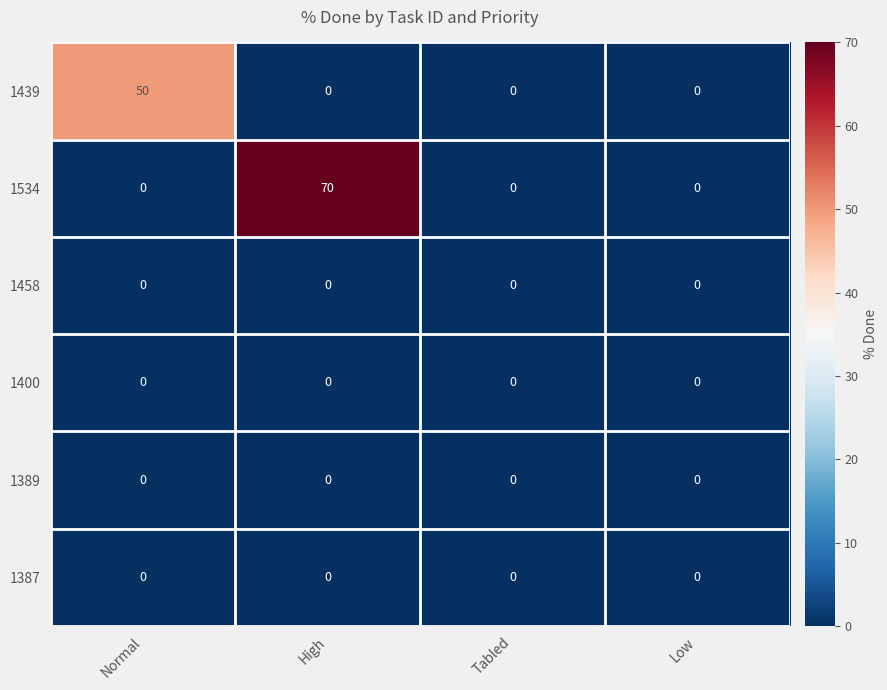

Reading left to right, extract all data points from this chart.

1439: 50	0	0	0
1534: 0	70	0	0
1458: 0	0	0	0
1400: 0	0	0	0
1389: 0	0	0	0
1387: 0	0	0	0